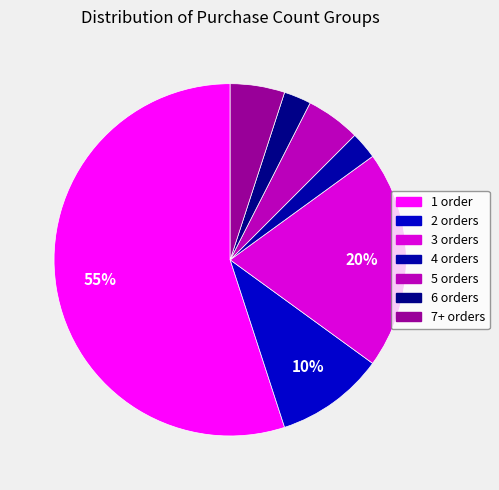

How many segments does this pie chart have?

7